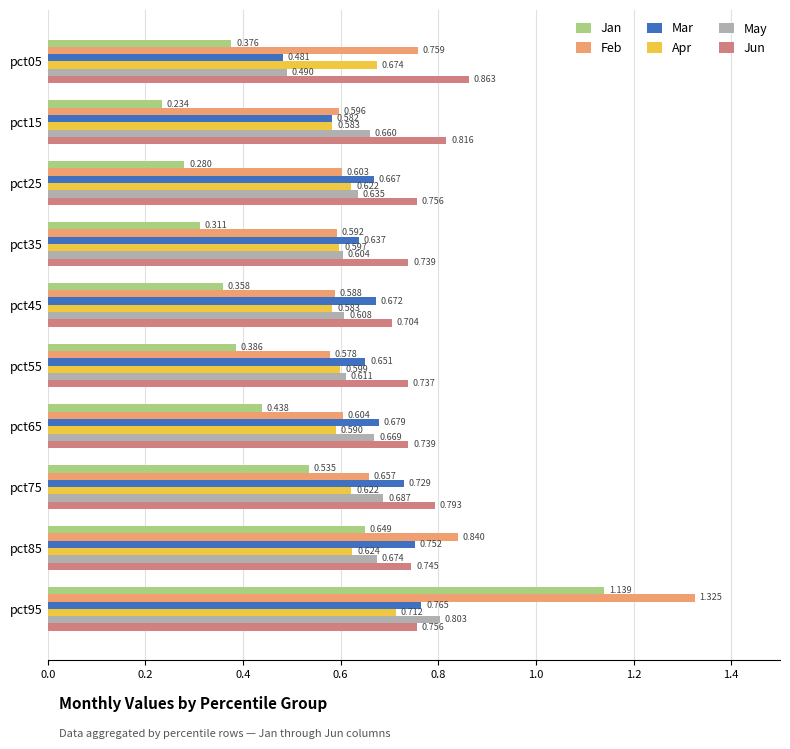

Is the value of Apr at pct15 greater than the value of Jun at pct85?

No